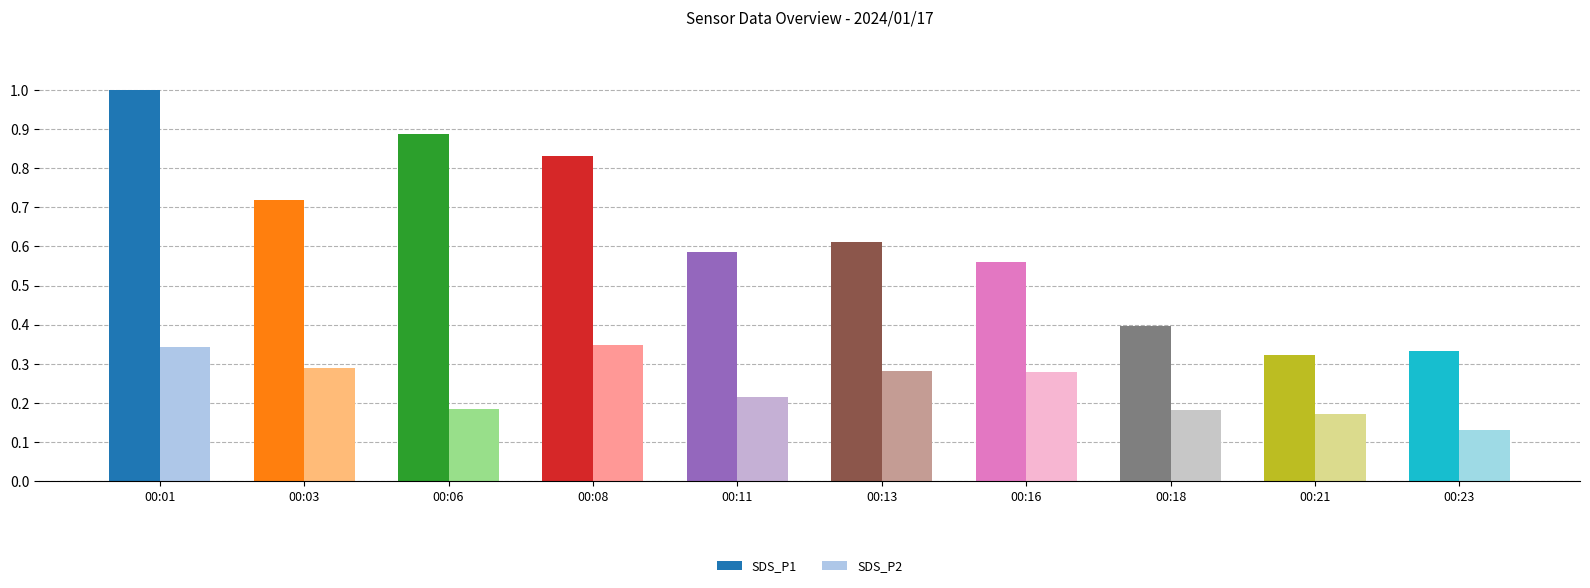

At which category does the chart reach its minimum across all series?

00:23